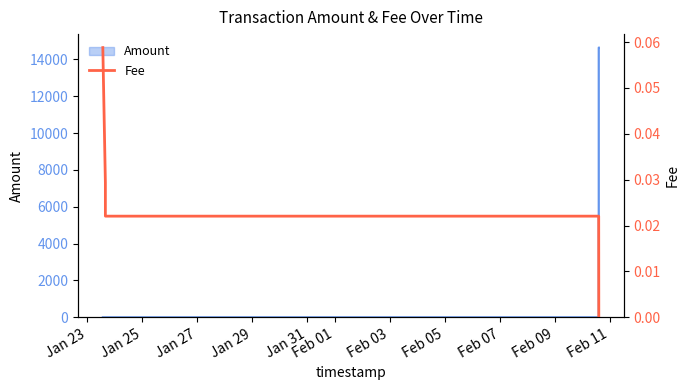

What is the value of the 1st point from the left?

0.1